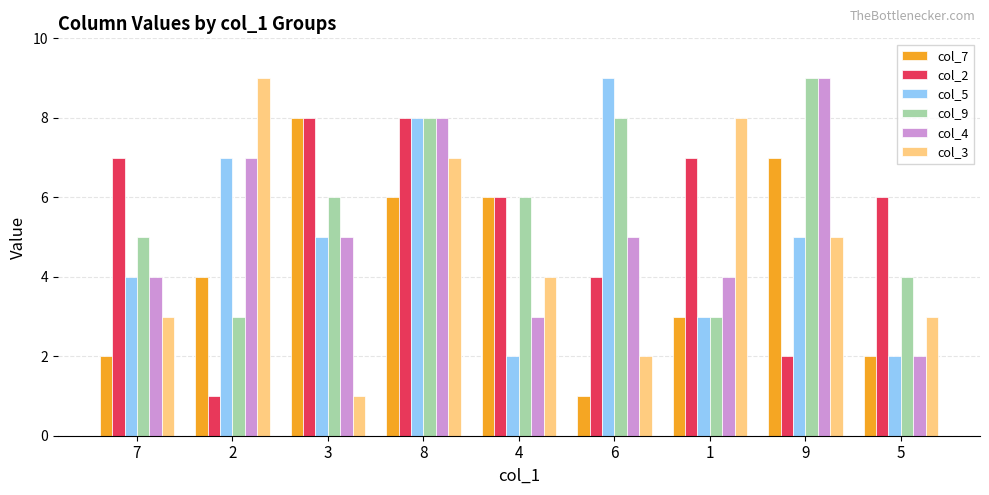

Are the bars horizontal?

No